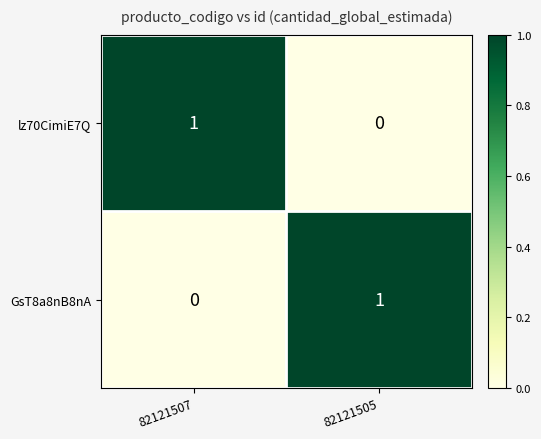

Rank the categories by GsT8a8nB8nA value from highest to lowest.

82121505, 82121507